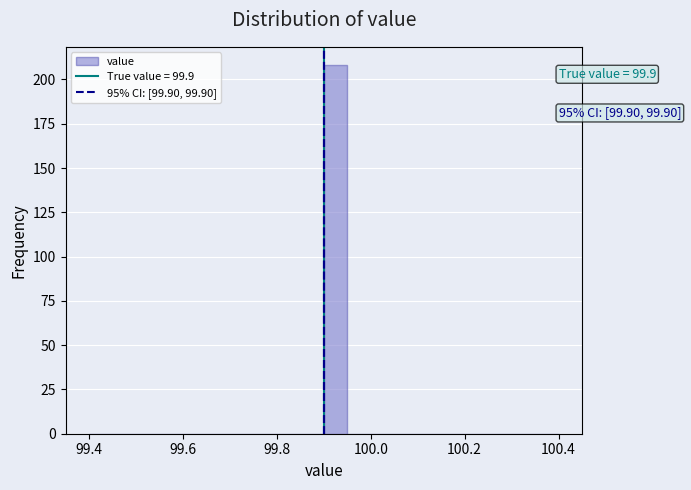

Around what value on the x-axis is the tallest bar? Give the approximate position of its centre, as read against the axis.

99.92